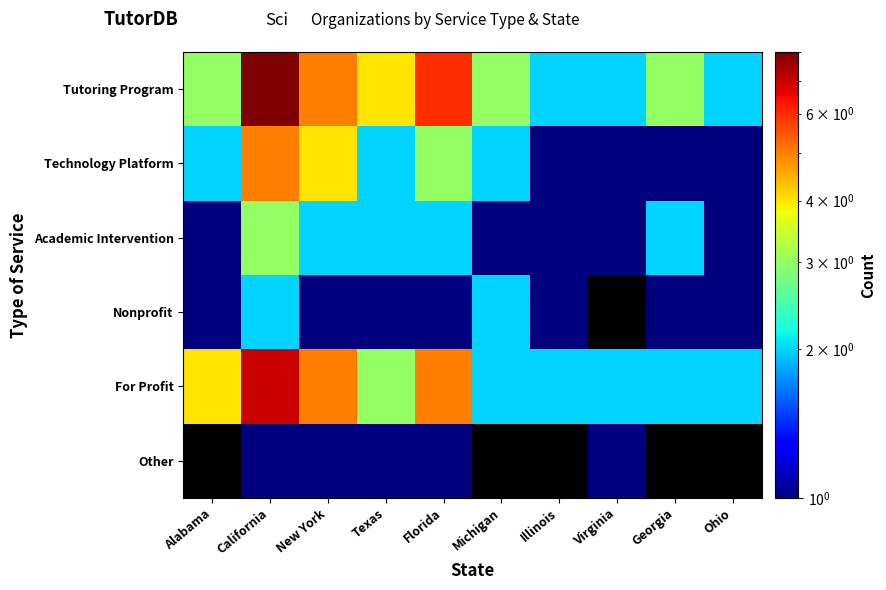

Rank the series by their maximum value, from lowest to highest.

Nonprofit, Academic Intervention, Technology Platform, For Profit, Tutoring Program, Other